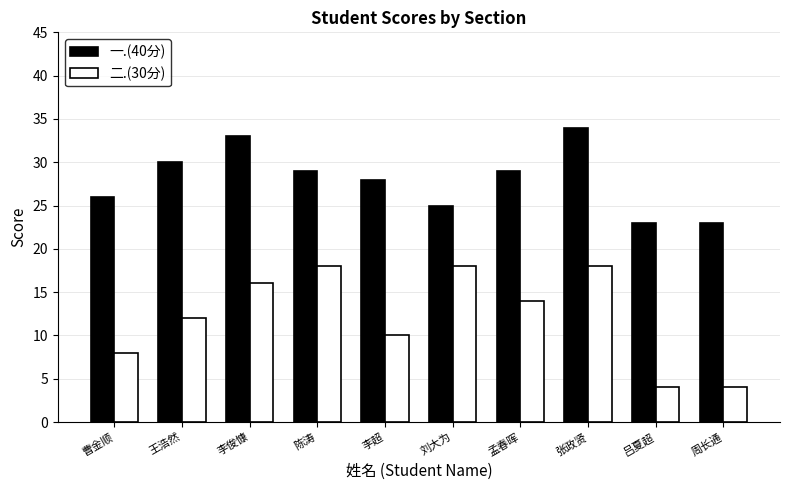

True or false: 一.(40分) has a value of 51 at 张政贤.

False